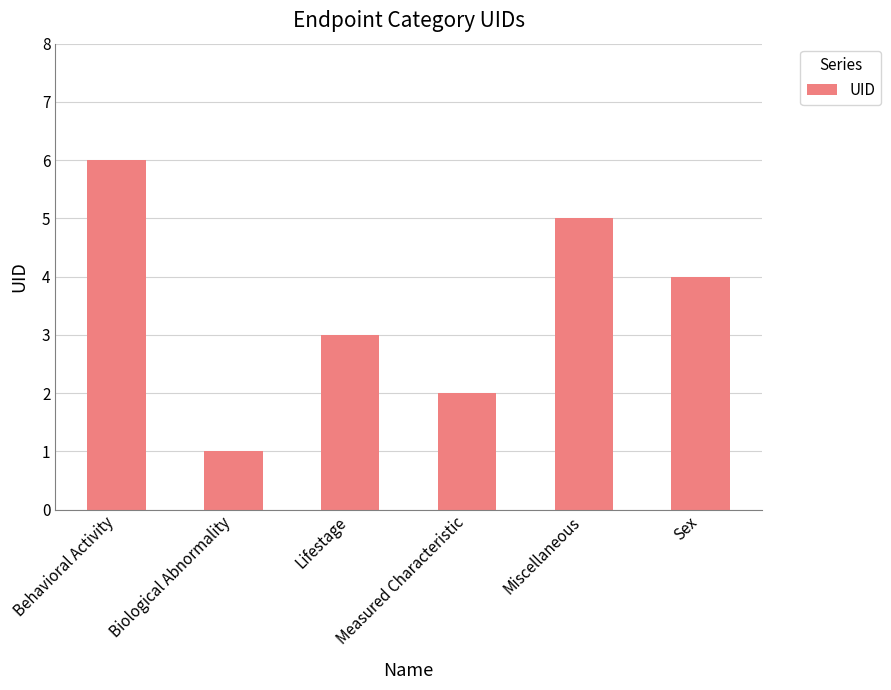

Reading right to left, extract all data points from this chart.

Sex=4	Miscellaneous=5	Measured Characteristic=2	Lifestage=3	Biological Abnormality=1	Behavioral Activity=6